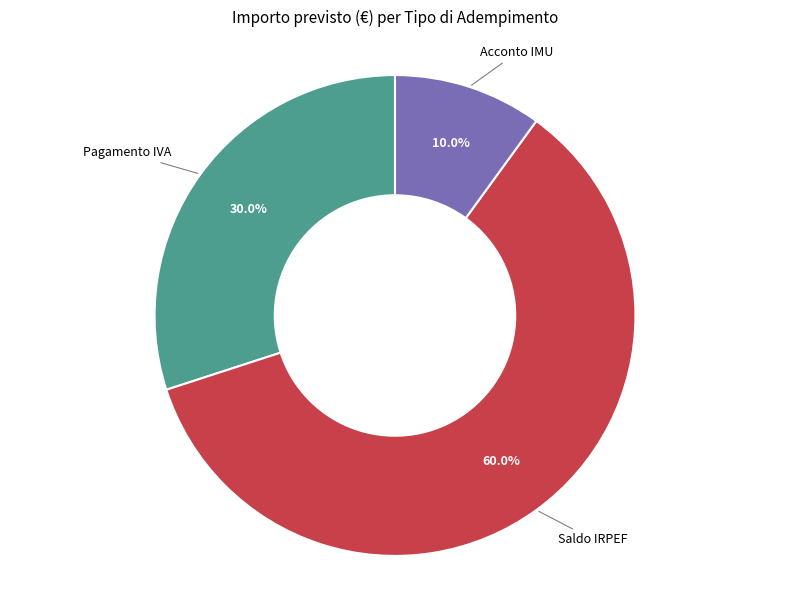

Is there any slice that represents more than half of the pie?

Yes